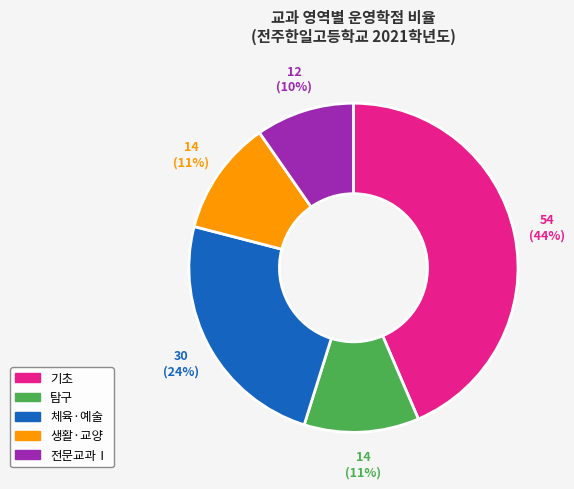

Do 전문교과Ⅰ and 탐구 together represent more than half of the pie?

No